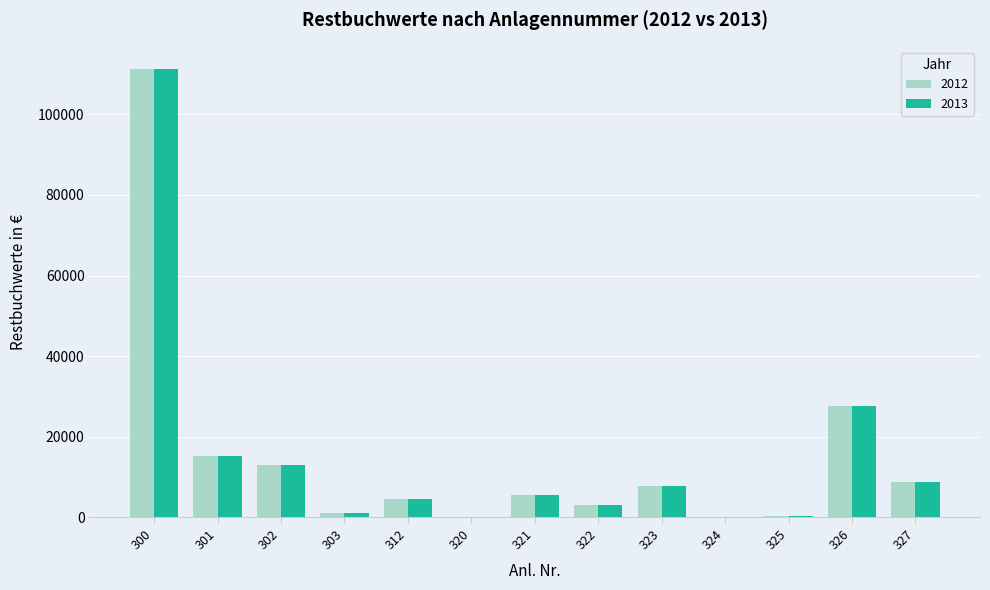

What is the total value across all series at 326?

55397.5